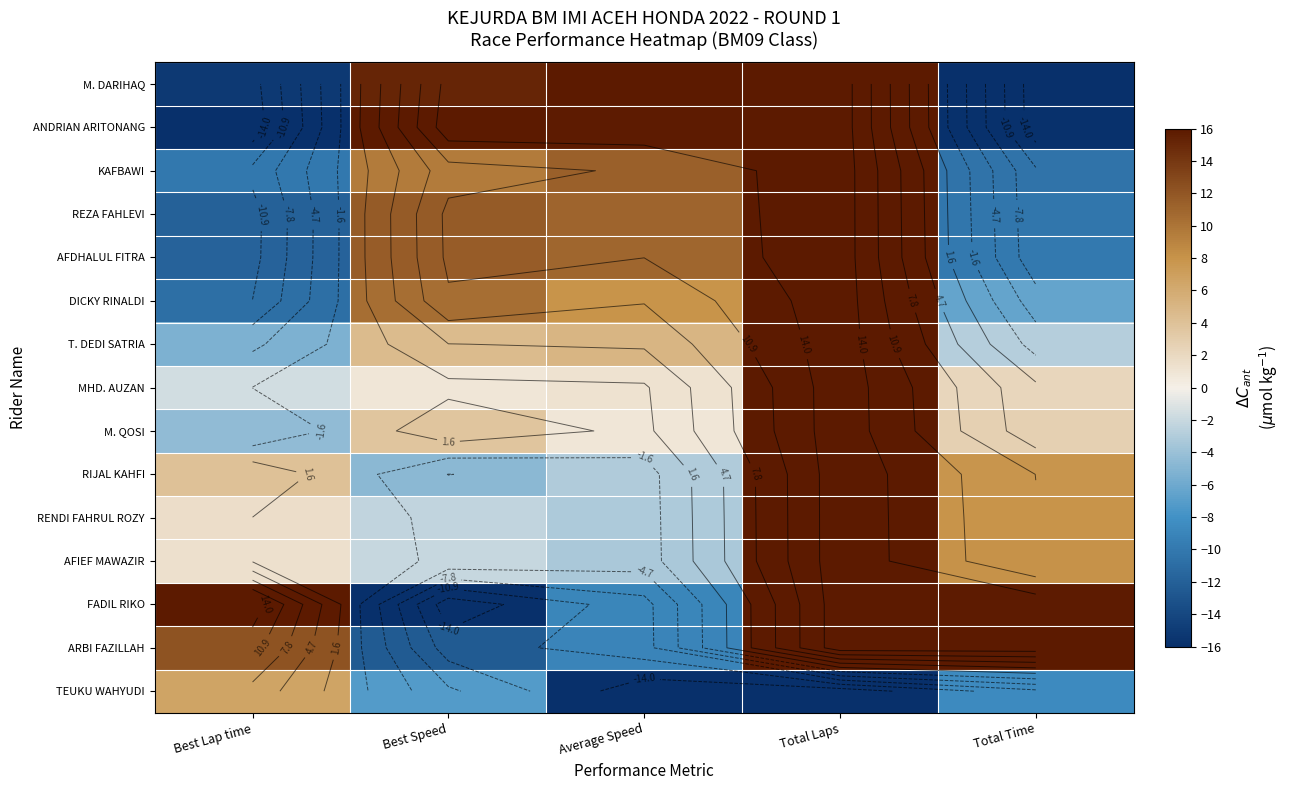

At how many categories does at least one series exceed 14?

5